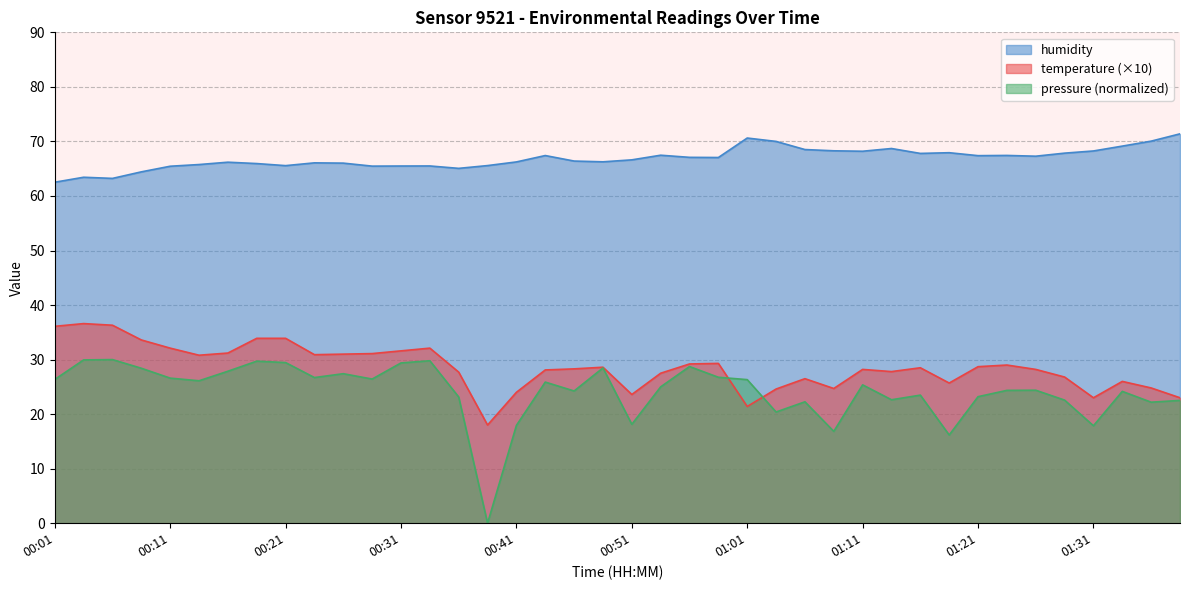

The temperature series shows 62.1 at 00:03. True or false?

False